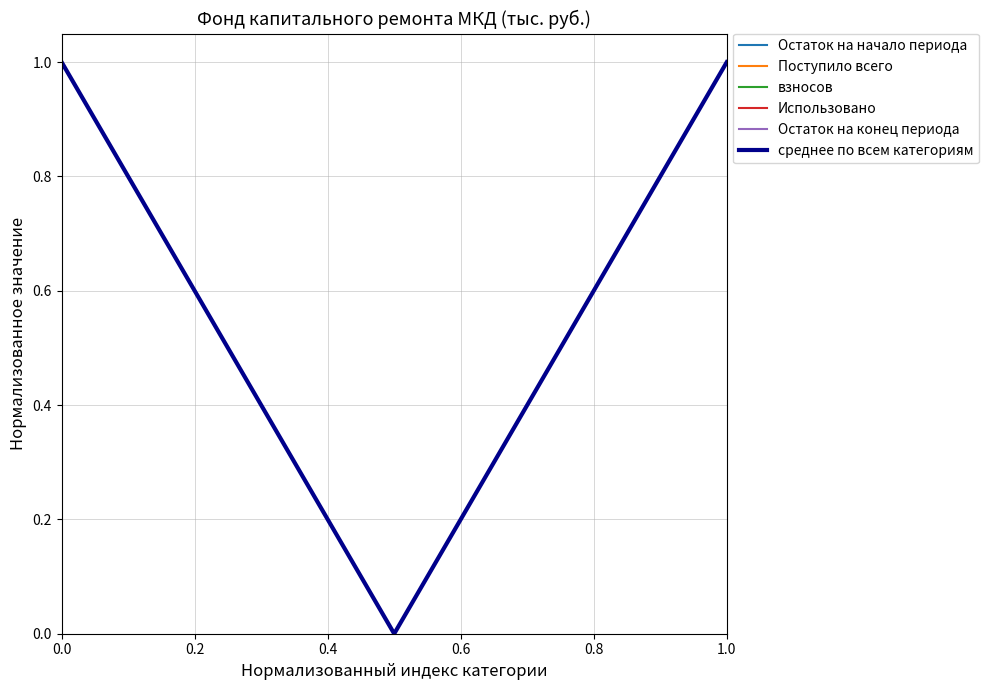

Does the chart have visible grid lines?

Yes